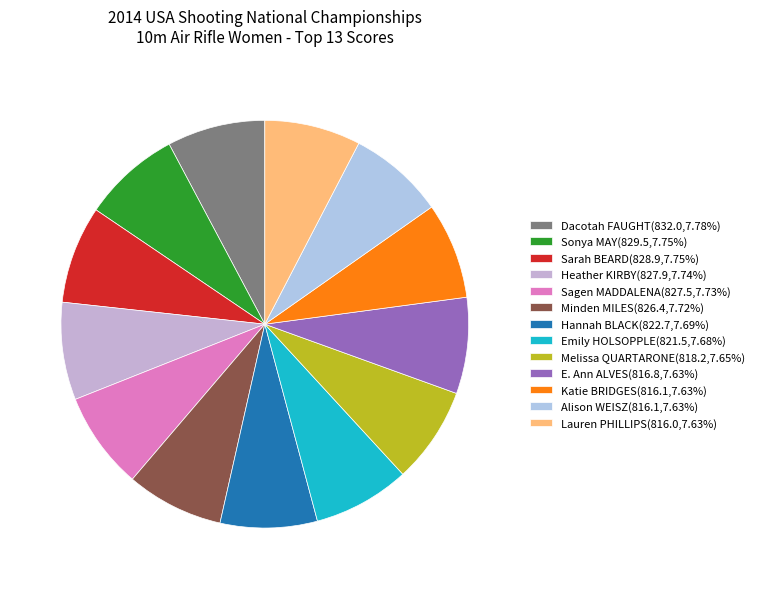

What is the change in value from Dacotah FAUGHT to Sarah BEARD?

-3.1